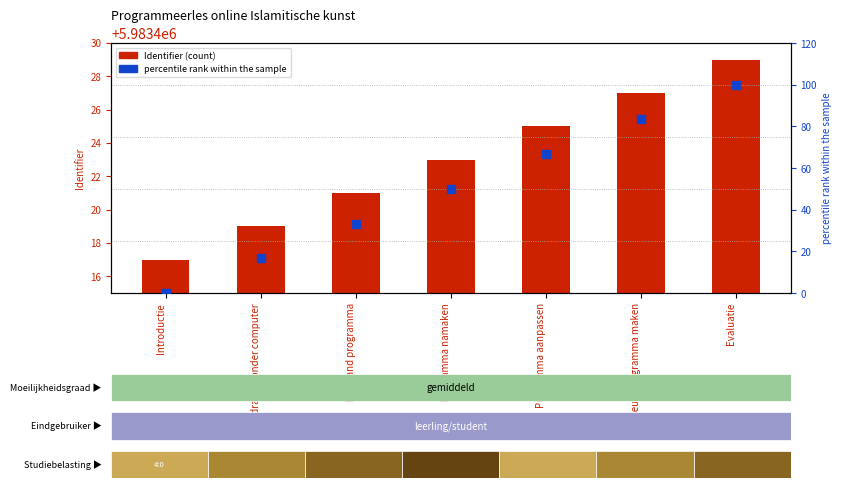

Which series contains the lowest Y value?

percentile rank within the sample